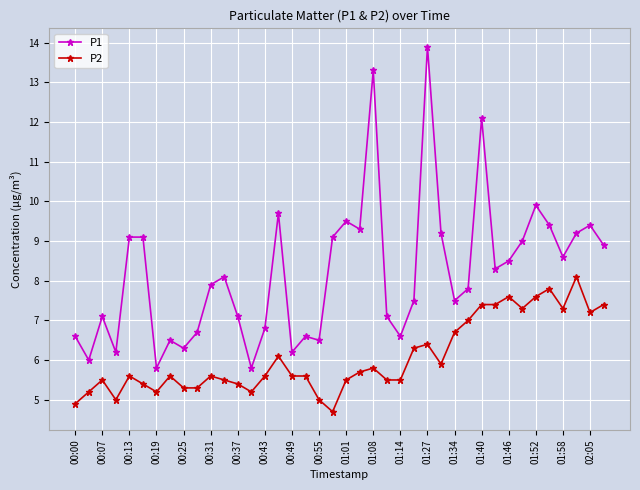

True or false: P1 has more than 0 points higher than both neighbors.

True